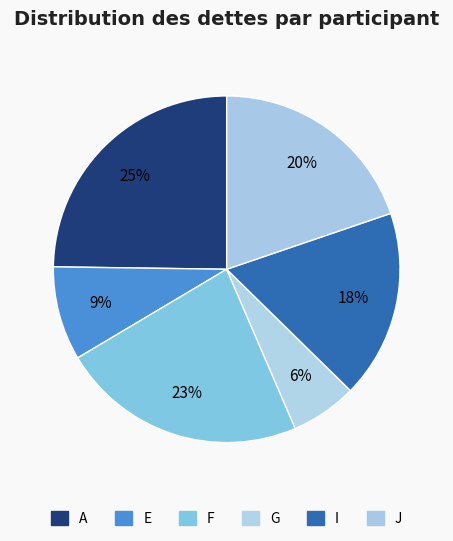

How many slices are in this pie chart?

6